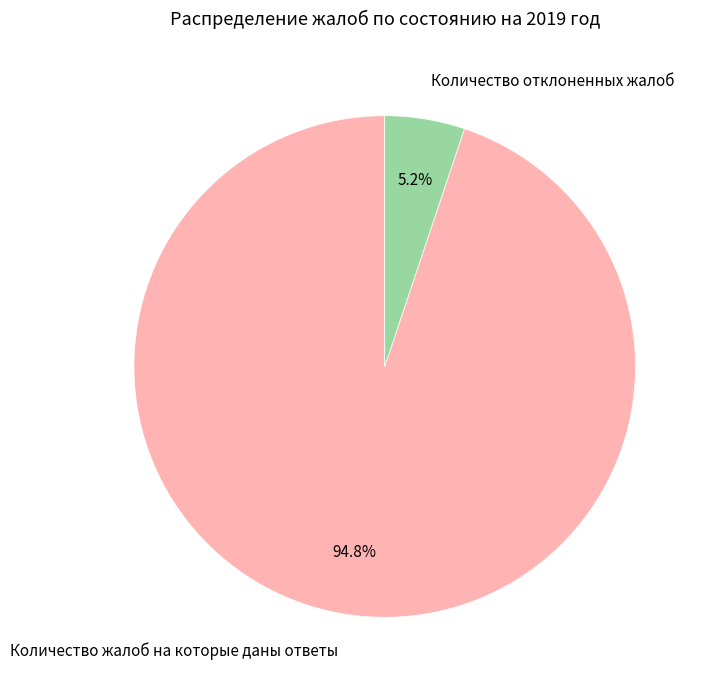

Which slice is the largest?

Количество жалоб на которые даны ответы